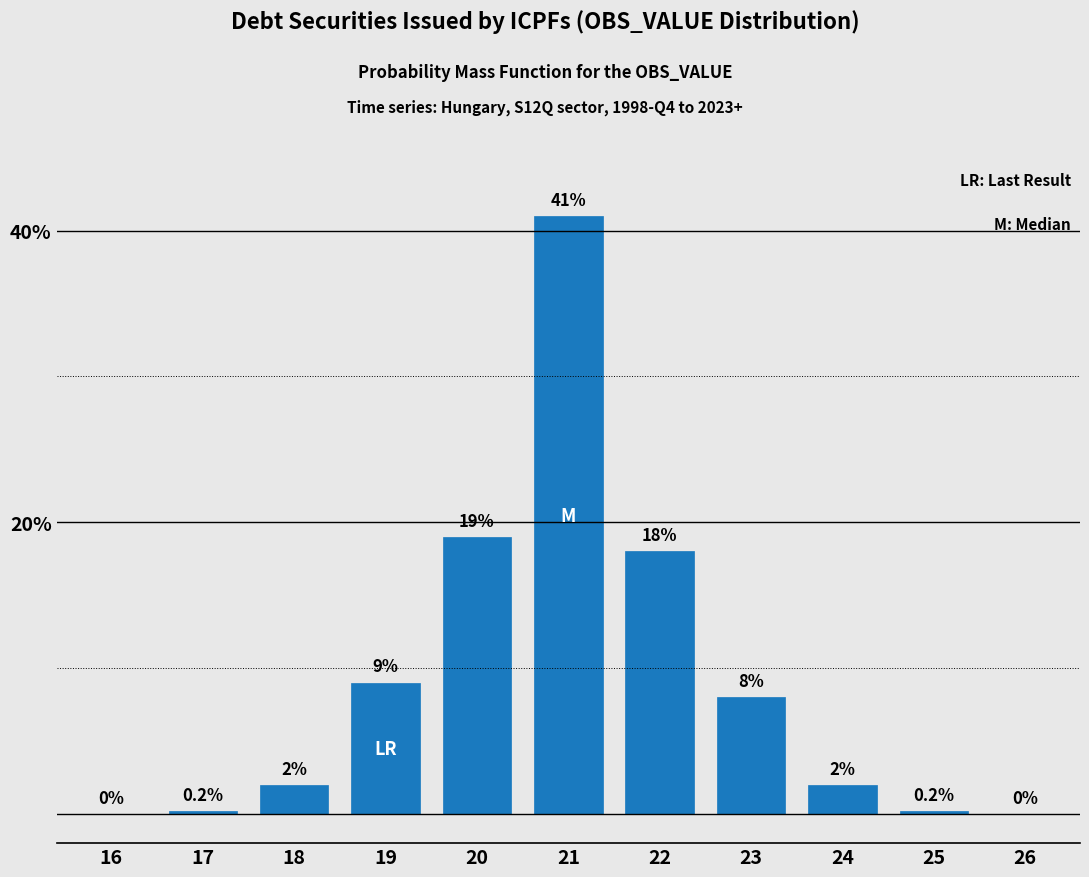

Reading left to right, what are all the values shown in this chart?

16=0.0	17=0.2	18=2.0	19=9.0	20=19.0	21=41.0	22=18.0	23=8.0	24=2.0	25=0.2	26=0.0